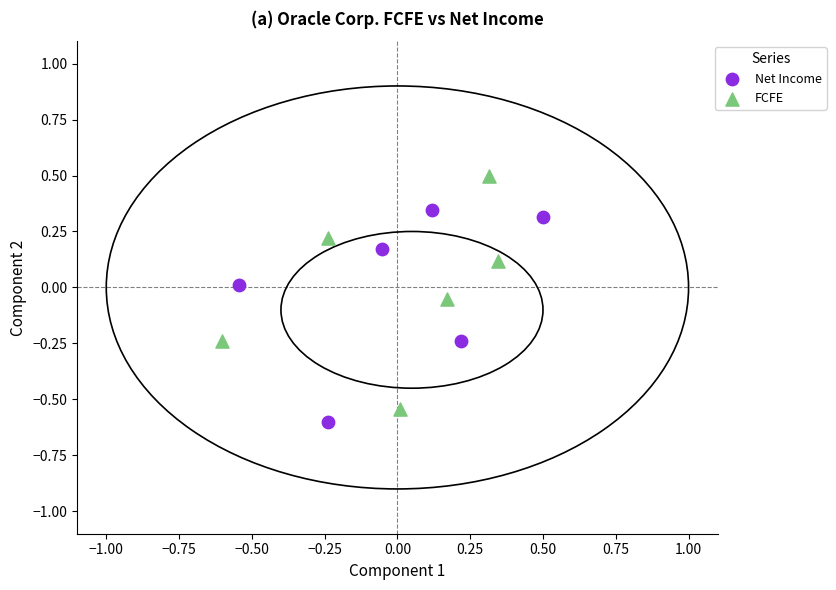

Which series has the largest Y range (max minus min)?

FCFE